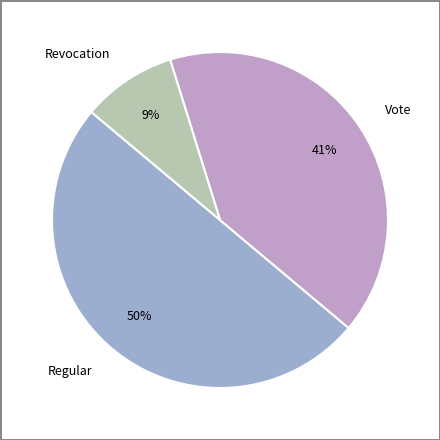

Is it true that Revocation is 9% of the pie?

True